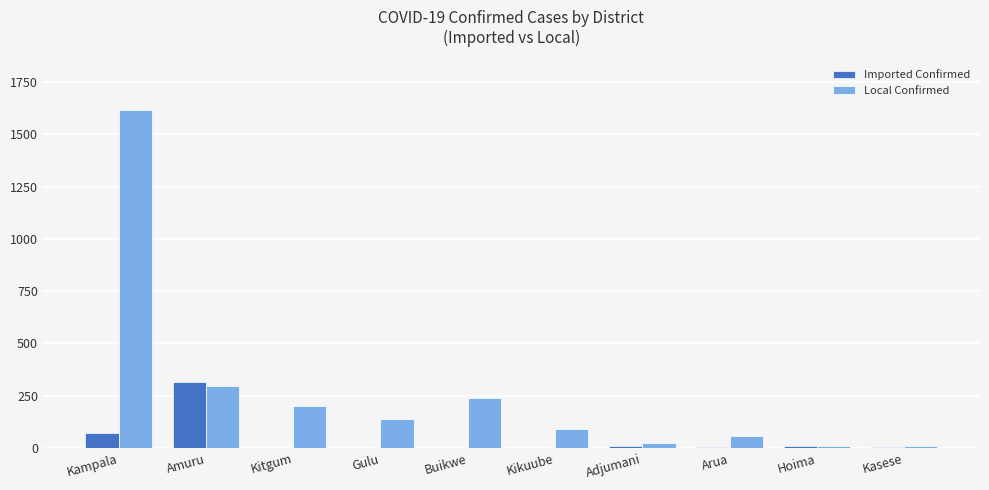

Is the value of Local Confirmed at Arua greater than the value of Imported Confirmed at Arua?

Yes